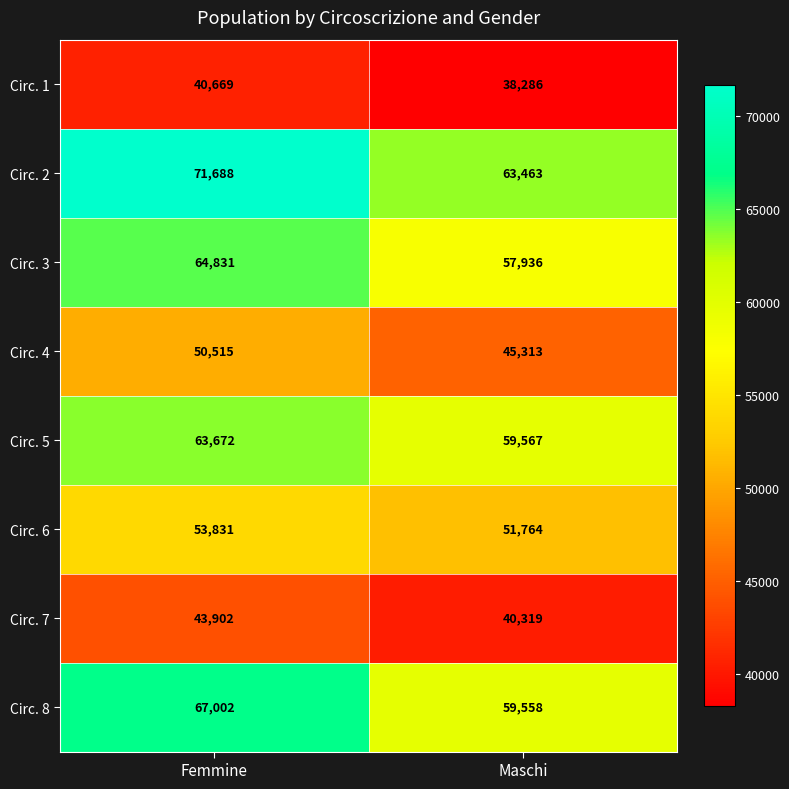

What is the difference between the maximum and minimum values in the Circ. 8 series?

7444